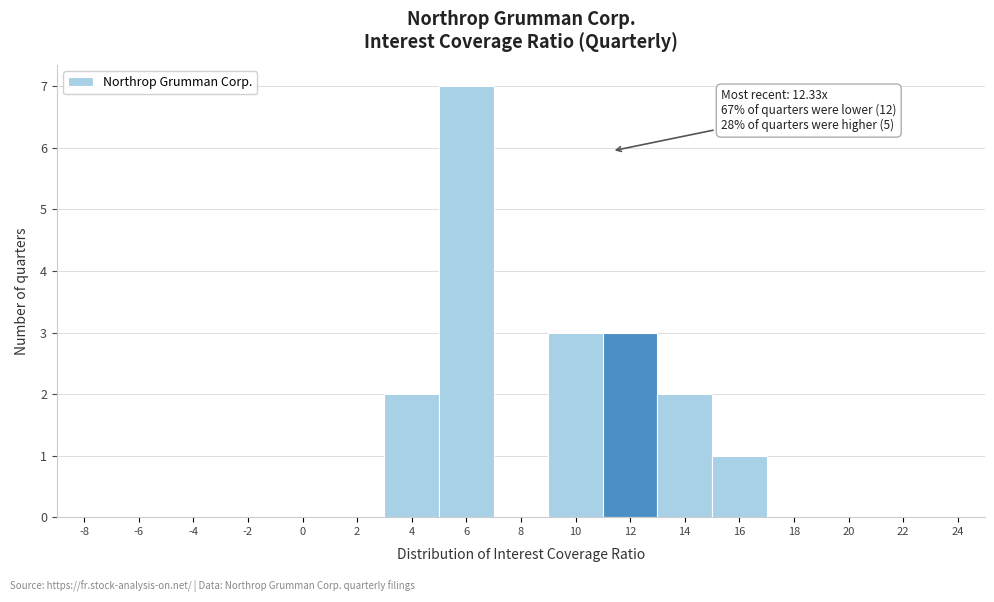

Reading left to right, what are all the values shown in this chart?

-8=0	-6=0	-4=0	-2=0	0=0	2=0	4=2	6=7	8=0	10=3	12=3	14=2	16=1	18=0	20=0	22=0	24=0